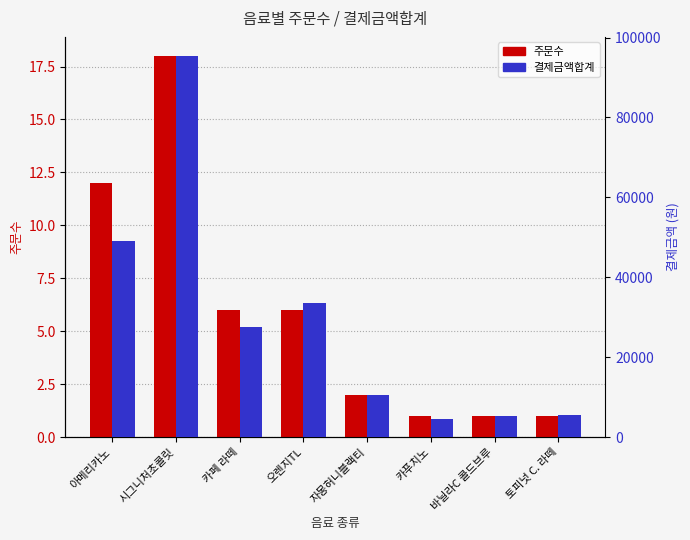

How many bars are there in total?

16